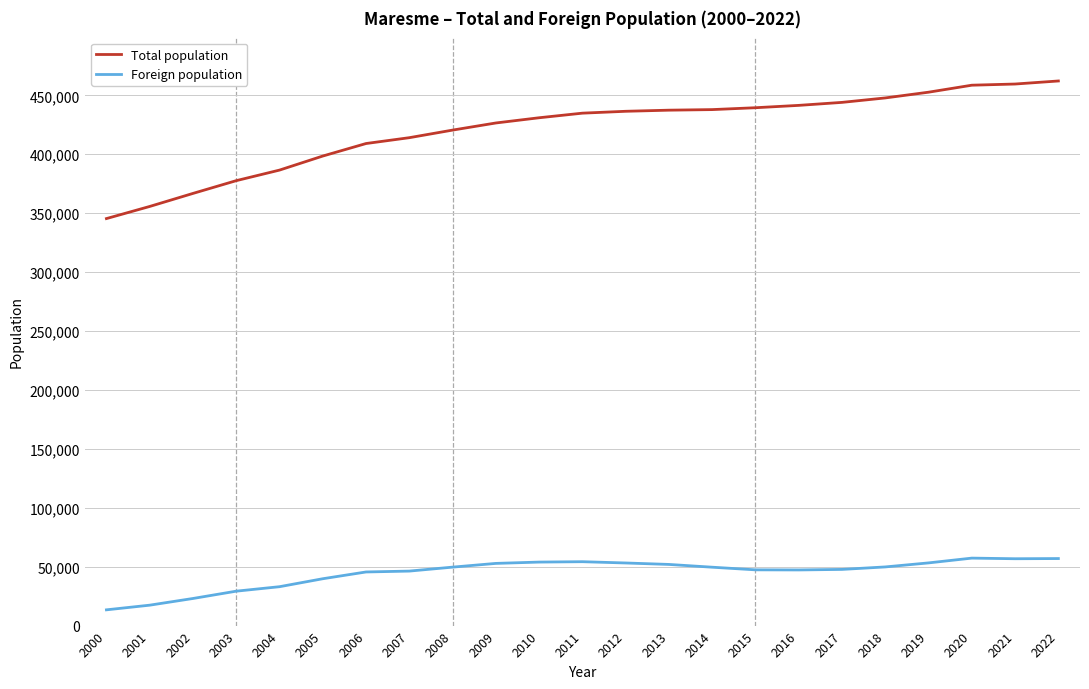

What is the difference between the highest and lowest values at 2018?

398032